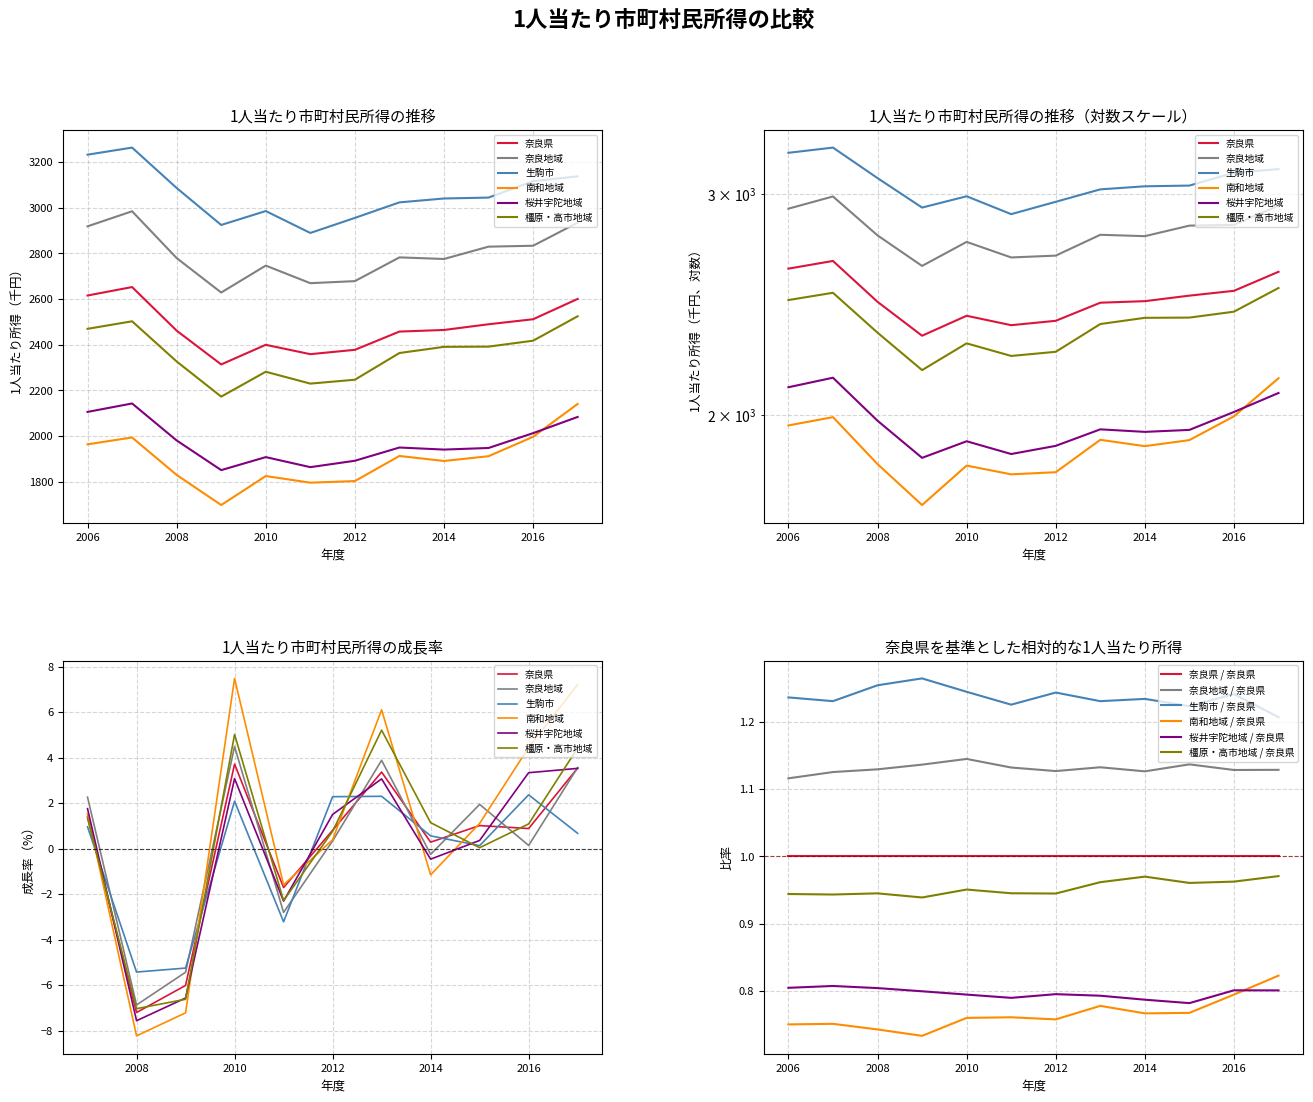

True or false: 南和地域 has a value of 1697 at 平成21年度.

True